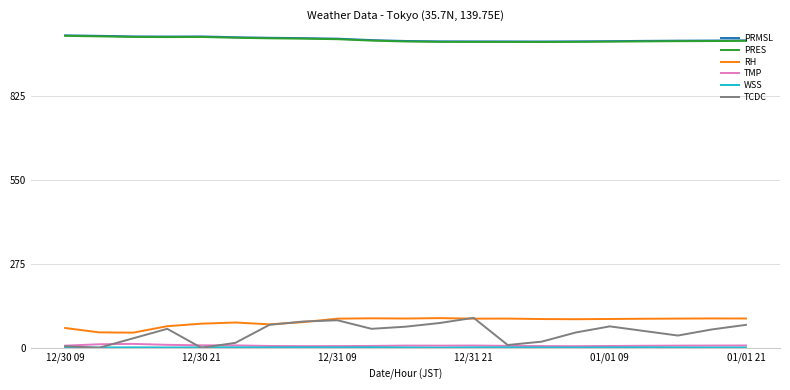

Which series has the widest spread of values?

TCDC